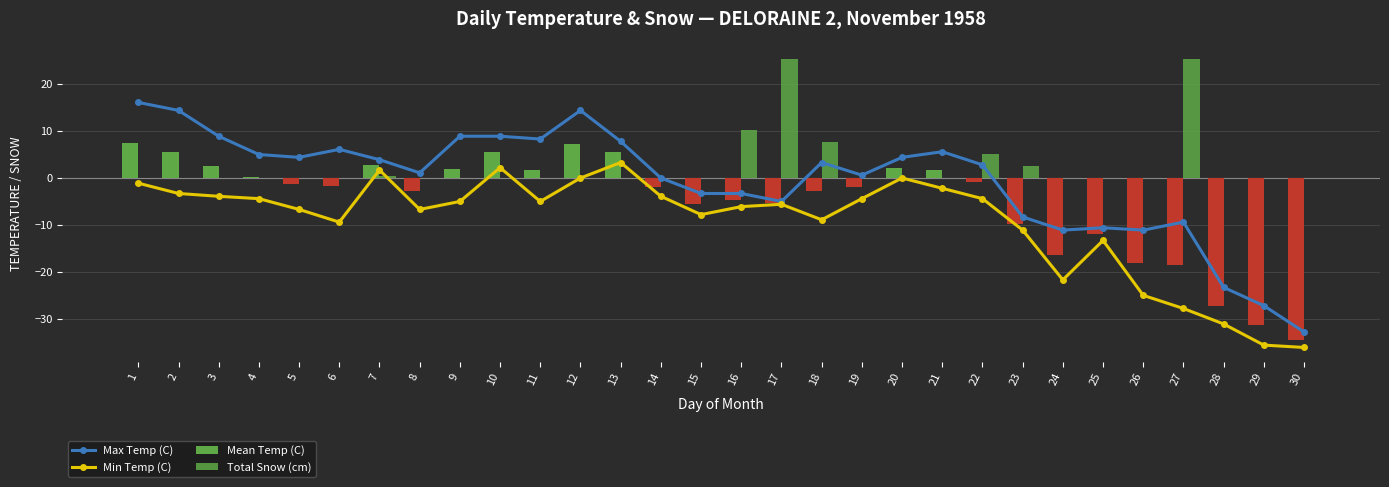

Count the number of data series in this chart.

4